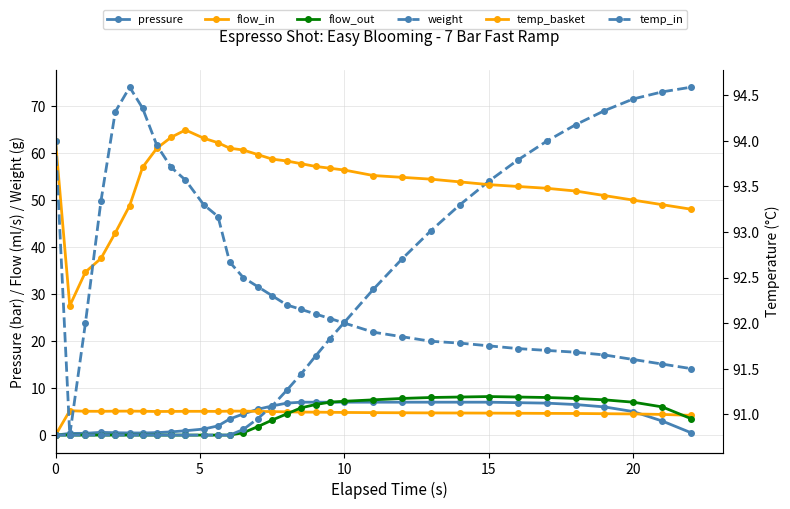

Where is the first local maximum for flow_in?

5